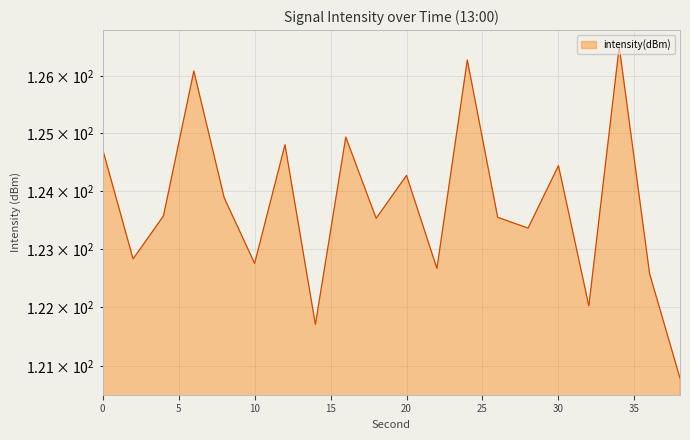

At which label is the value closest to 123?

2